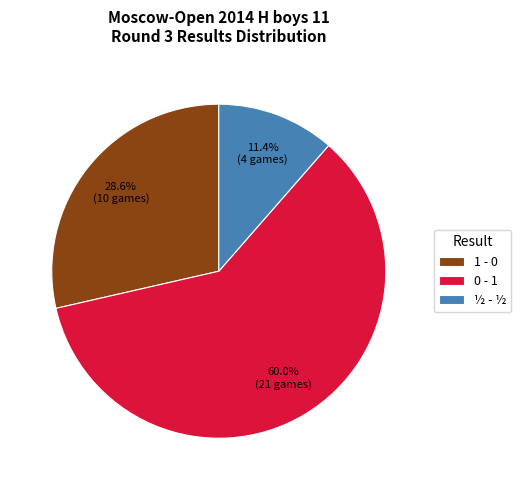

Is there a majority slice in this chart?

Yes